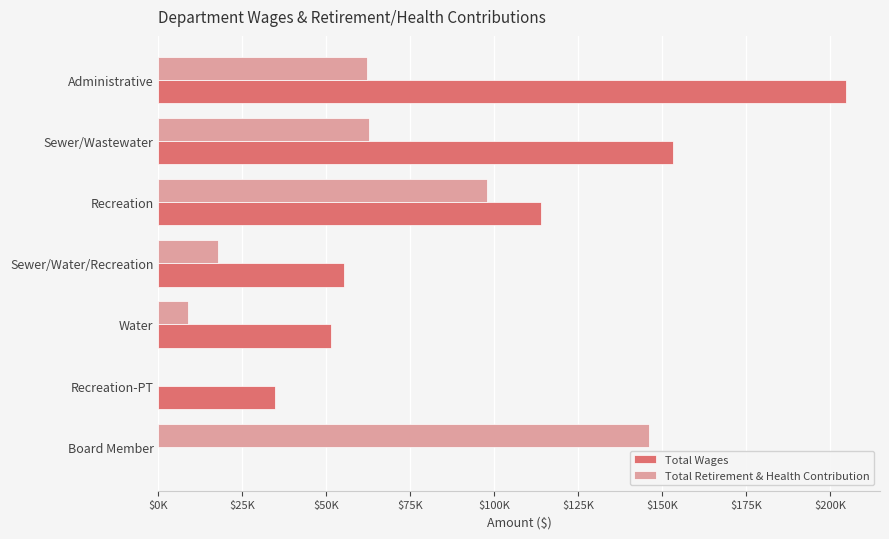

What are all the series names shown in the legend?

Total Wages, Total Retirement & Health Contribution